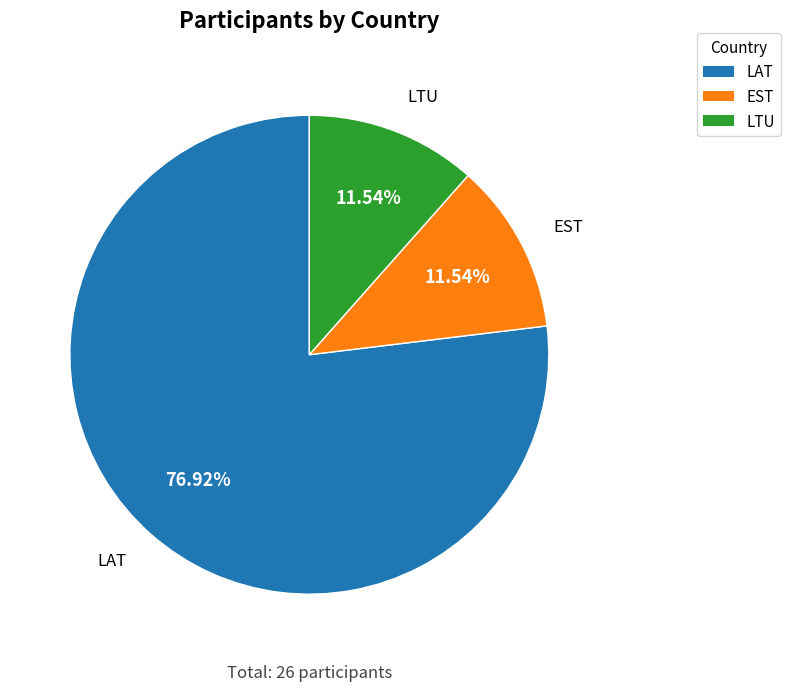

To the nearest percent, what is the average slice percentage?

33%